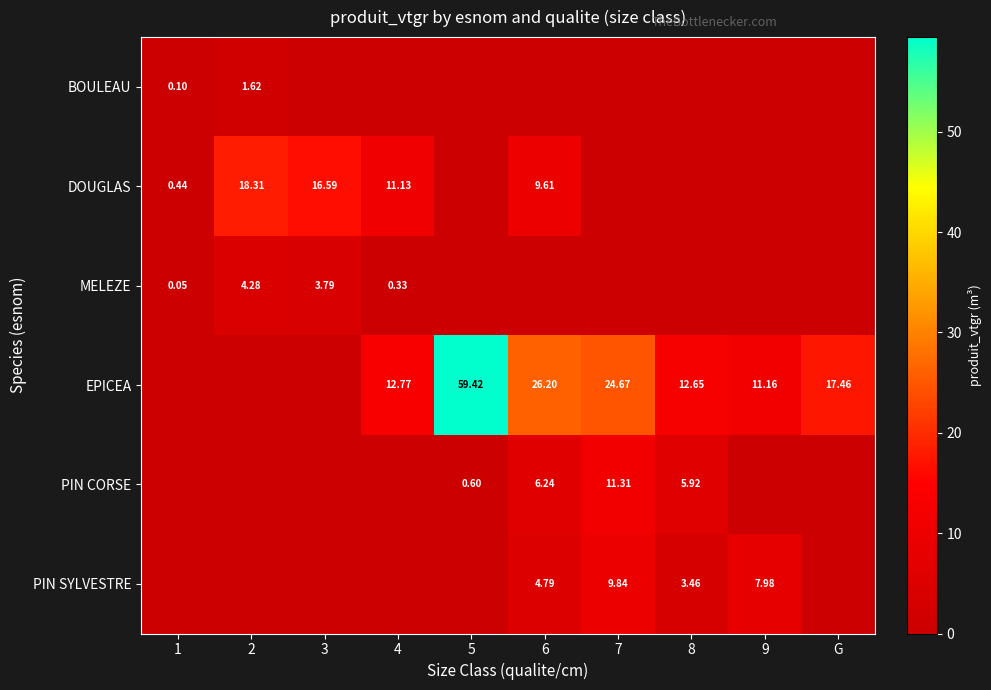

Is the value of BOULEAU at 1 greater than the value of PIN CORSE at 5?

No